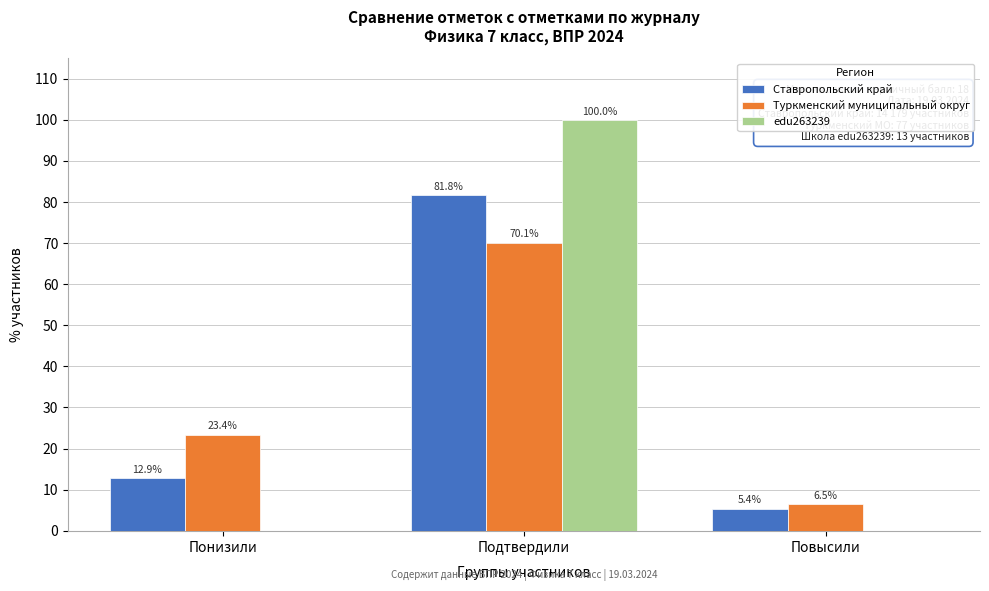

Reading right to left, extract all data points from this chart.

Ставропольский край: Повысили=5.4	Подтвердили=81.8	Понизили=12.9
Туркменский муниципальный округ: Повысили=6.5	Подтвердили=70.1	Понизили=23.4
edu263239: Повысили=0.0	Подтвердили=100.0	Понизили=0.0